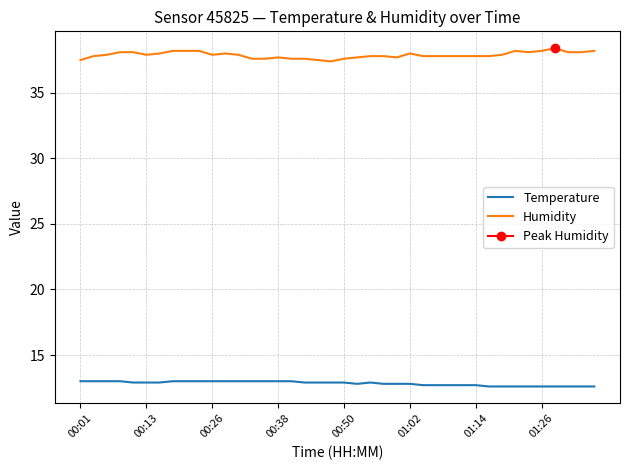

What position from the left is 16?

17